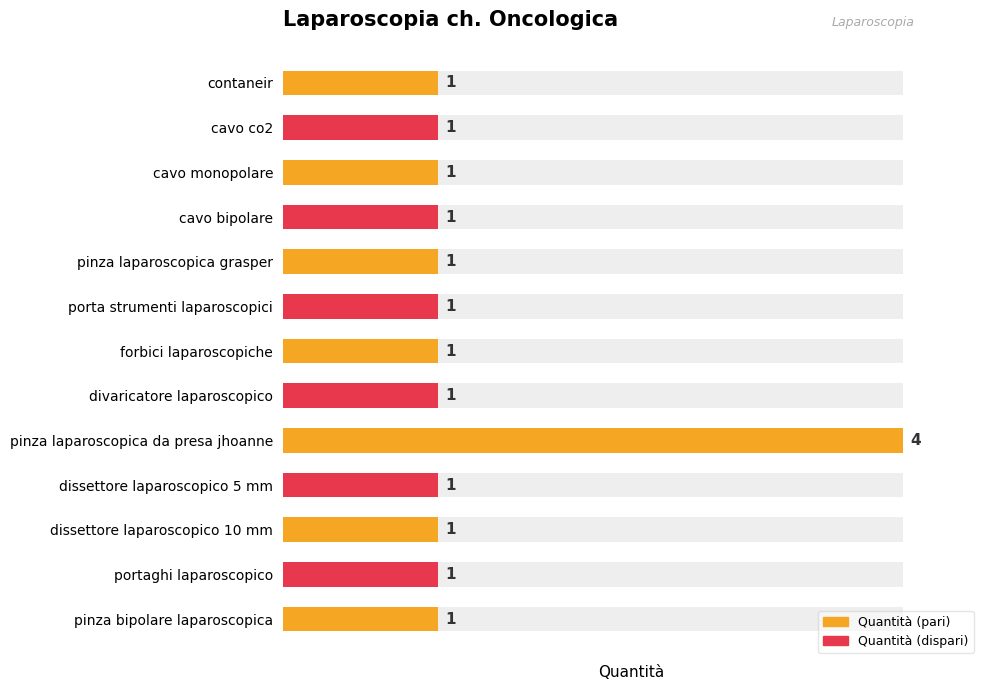

List the labels in order of value, largest first.

8, 0, 1, 2, 3, 4, 5, 6, 7, 9, 10, 11, 12